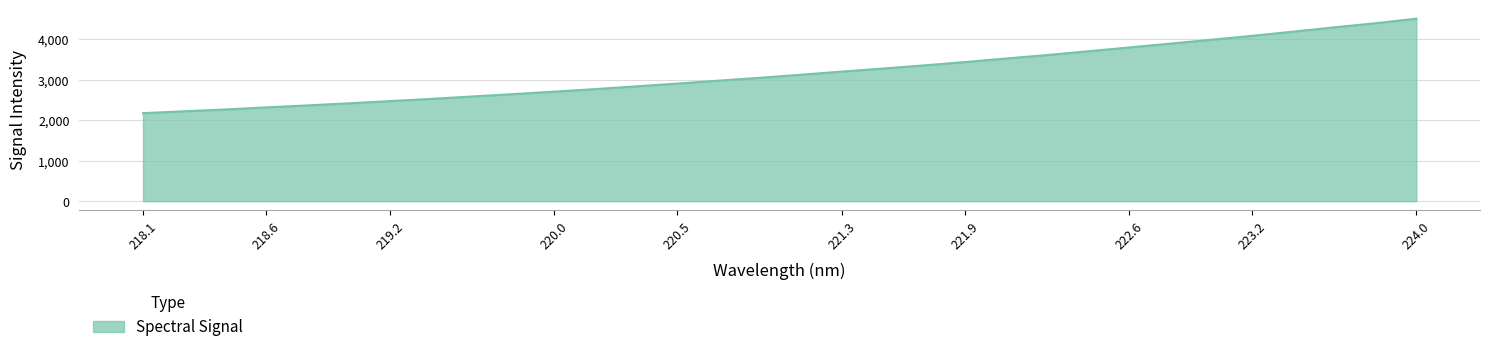

Reading left to right, transcribe all the data shown in this chart.

2176.8	2222.6	2267.7	2319.6	2368.1	2420.0	2474.2	2529.3	2589.0	2648.0	2708.8	2772.3	2839.6	2908.3	2980.9	3050.6	3126.7	3204.8	3279.9	3357.7	3440.6	3528.9	3614.1	3707.5	3802.1	3896.9	3992.9	4090.1	4193.9	4299.5	4401.3	4514.2